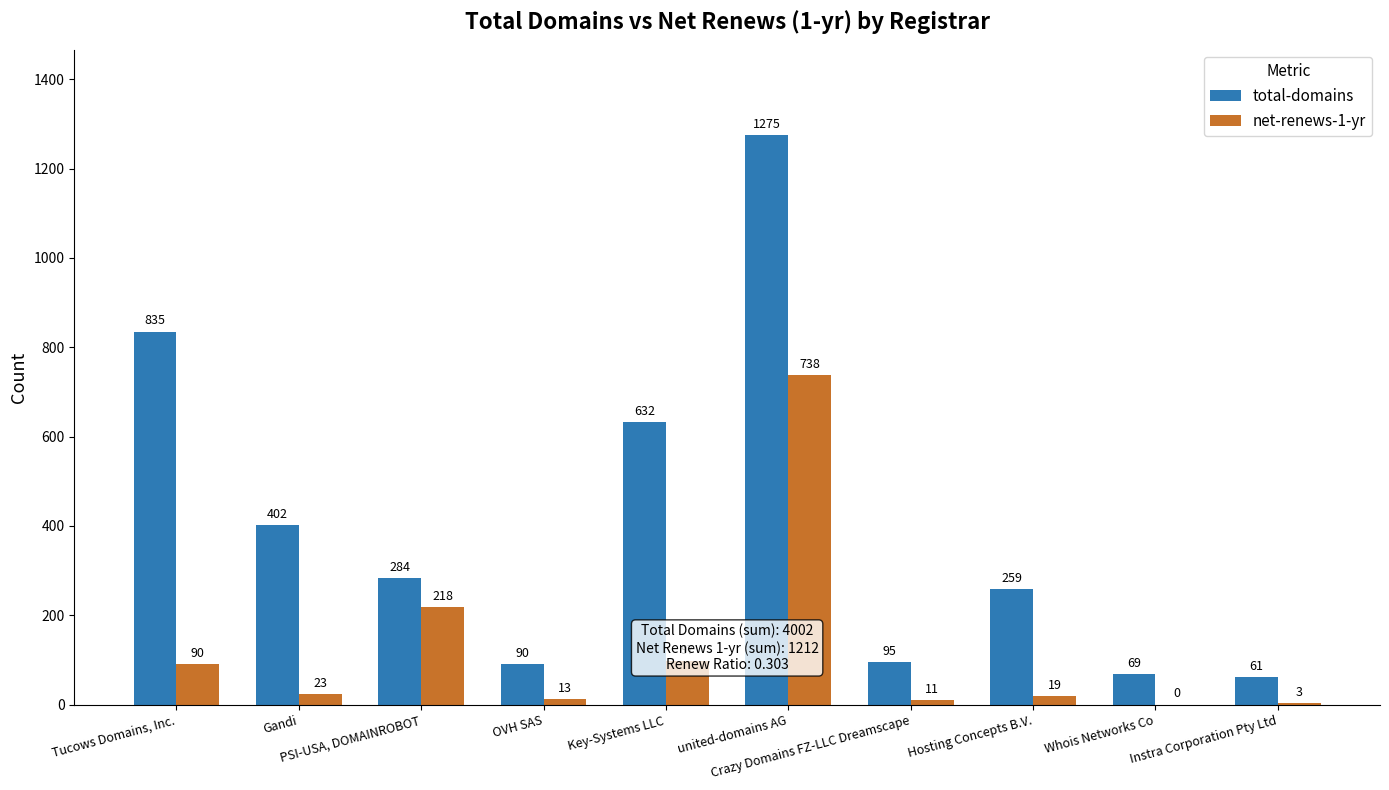

What is the average value of the total-domains series?

400